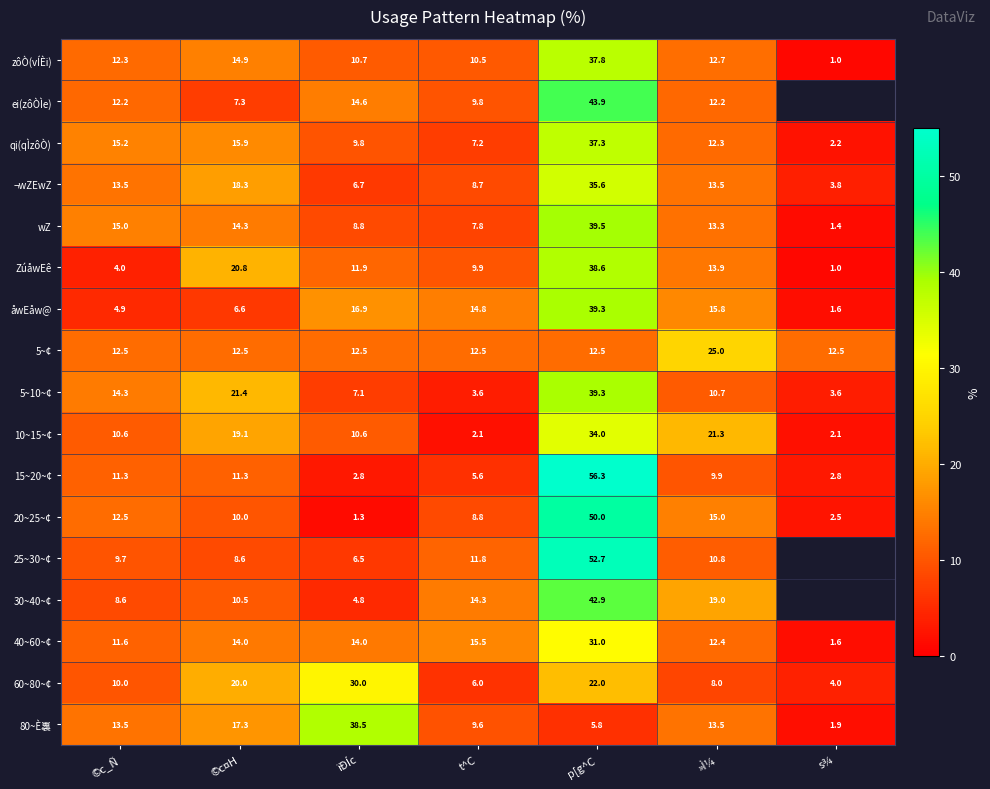

Which category has the lowest value in the 20~25~¢ series?

ïÐÍc